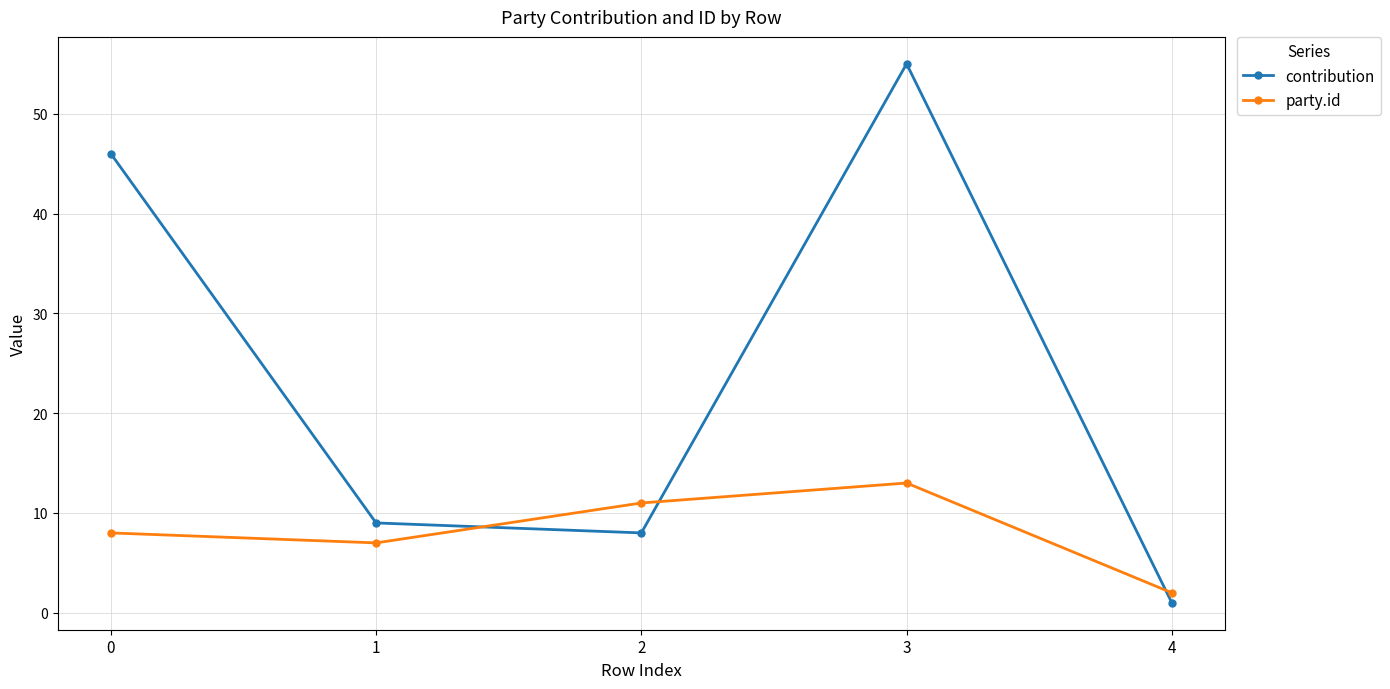

Between which two adjacent categories do contribution and party.id first intersect?

1 and 2